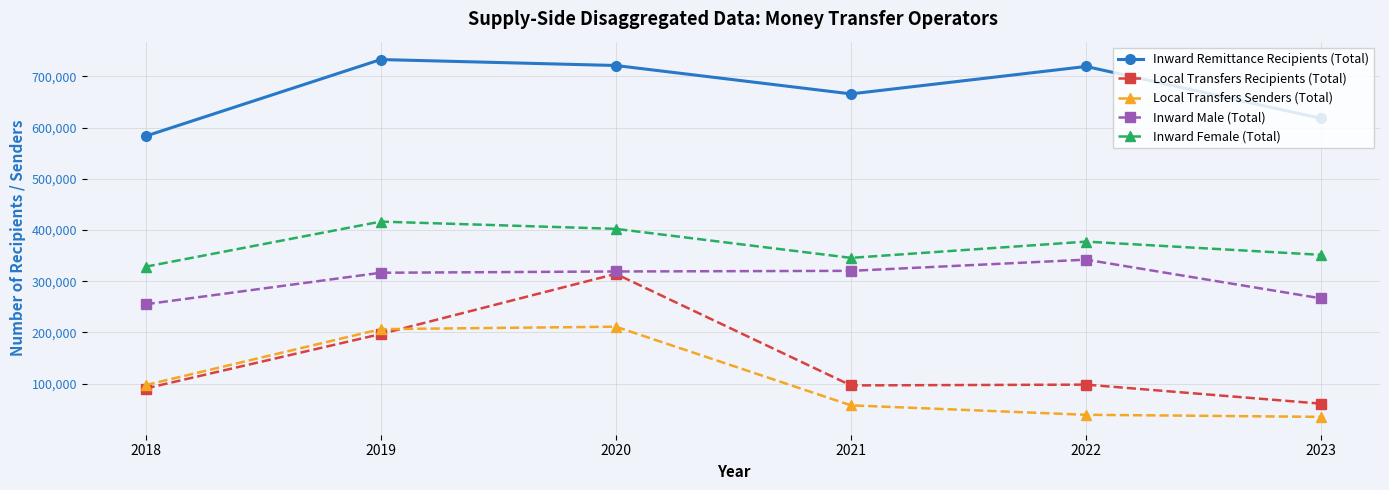

The value of Inward Remittance Recipients (Total) at 2021 is 666005.0. True or false?

True